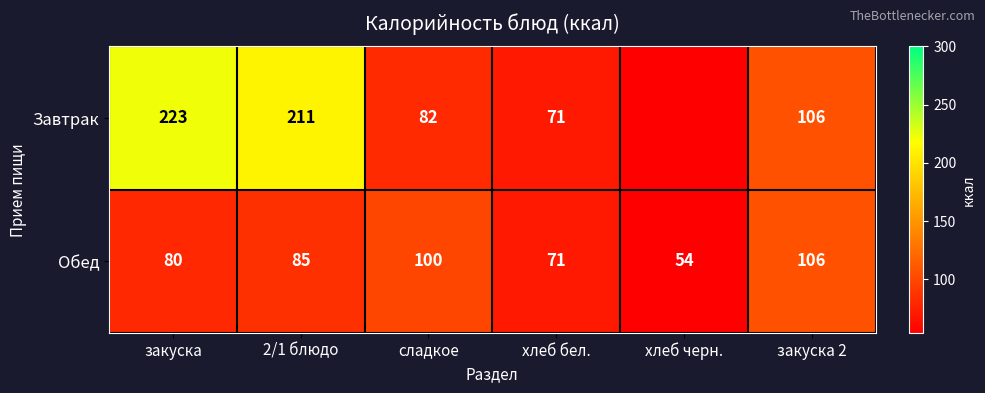

What is the difference between the Обед values at 2/1 блюдо and закуска?

5